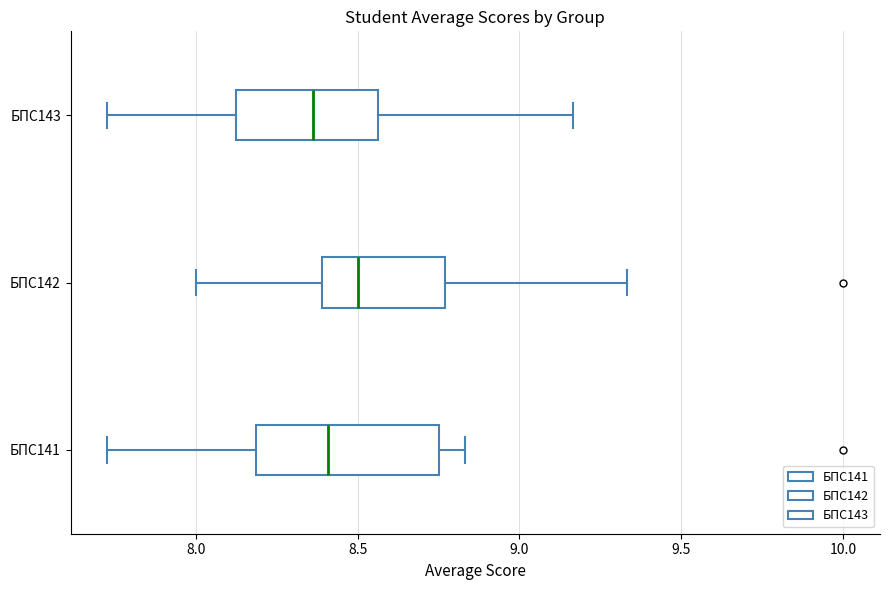

Which box is the widest, from its left edge to its right edge?

БПС141